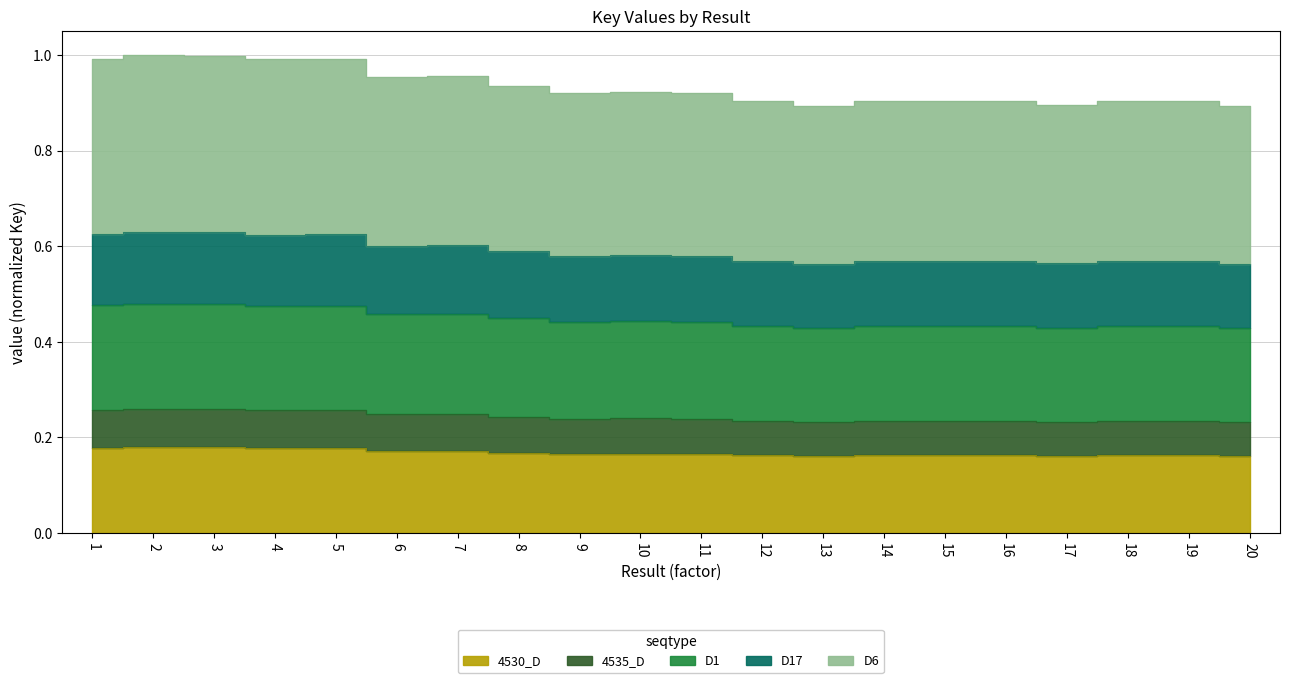

Reading left to right, what are all the values shown in this chart?

1=0.2	2=0.2	3=0.2	4=0.2	5=0.2	6=0.2	7=0.2	8=0.2	9=0.2	10=0.2	11=0.2	12=0.2	13=0.2	14=0.2	15=0.2	16=0.2	17=0.2	18=0.2	19=0.2	20=0.2